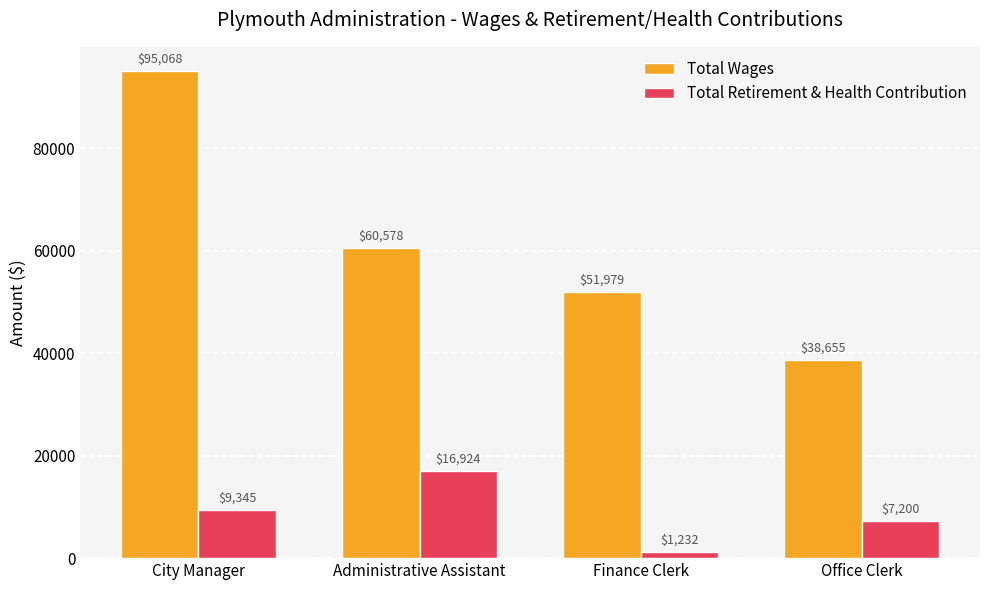

What position from the right is City Manager?

4